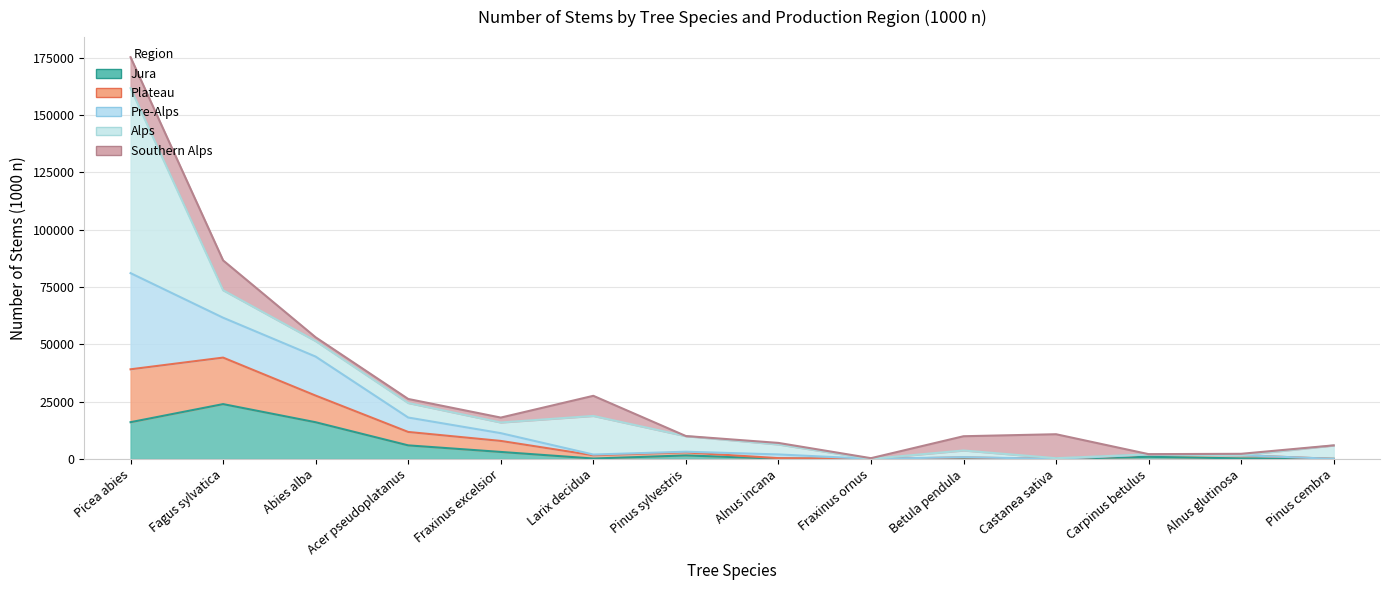

What is the spread (max minus min) of values at Alnus glutinosa?

1386